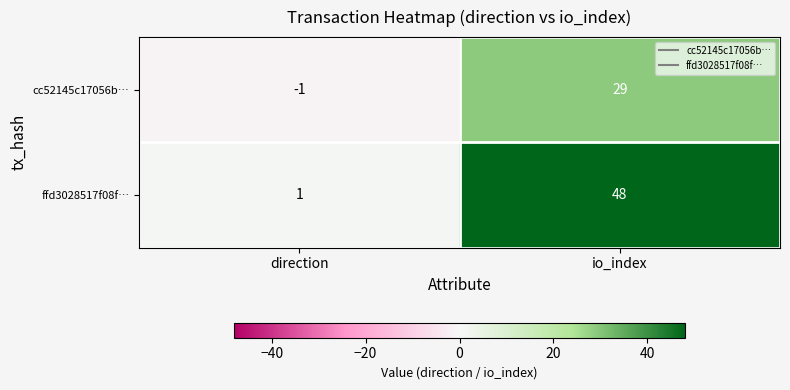

The value of cc52145c17056b… at io_index is 29. True or false?

True